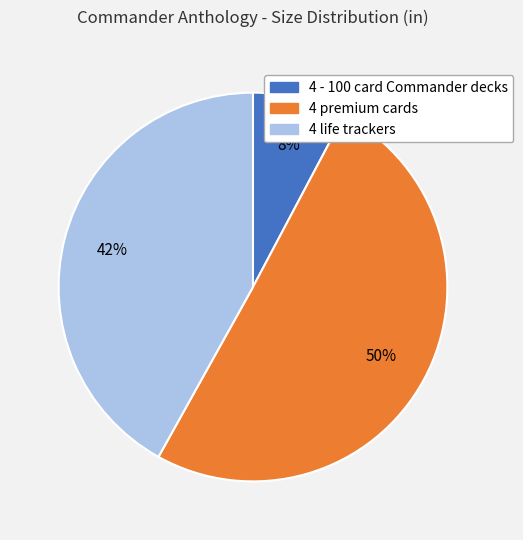

What percentage is the 4 - 100 card Commander decks slice, to the nearest percent?

8%